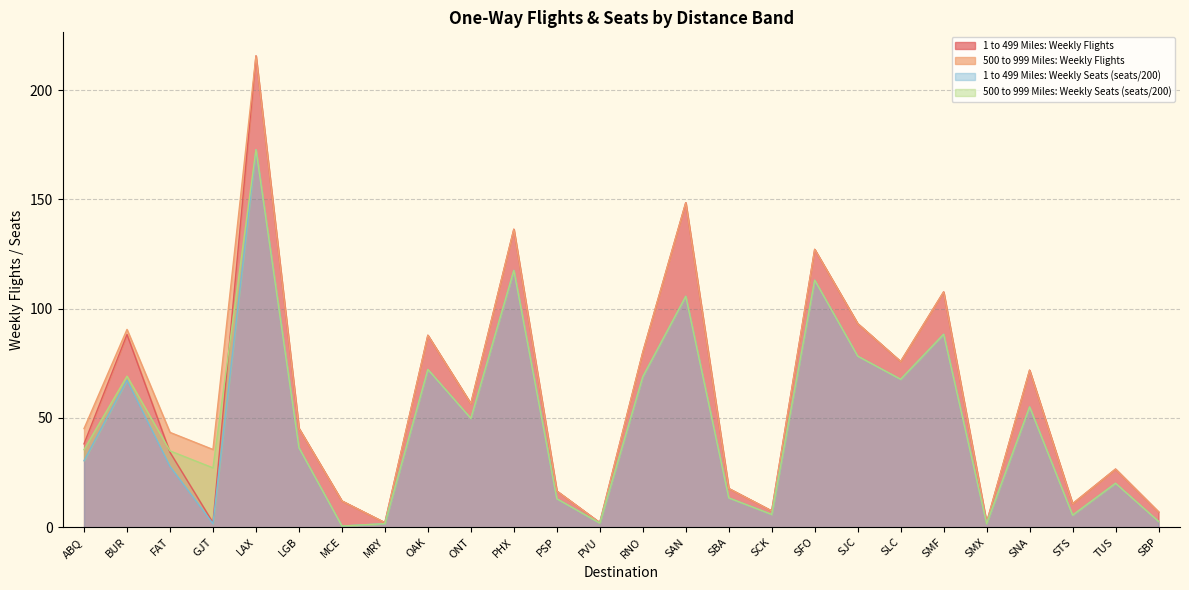

What is the label of the 4th point from the right?

SNA